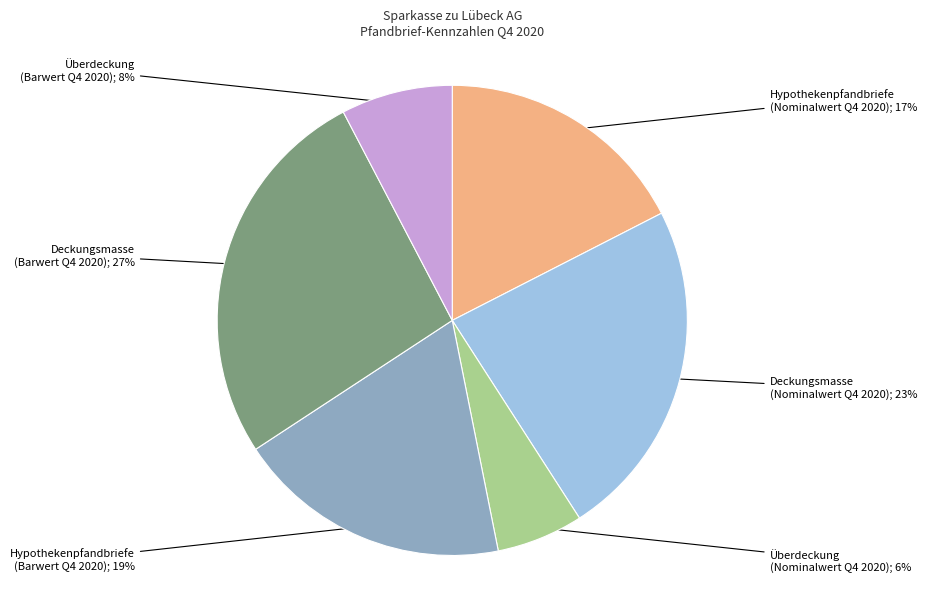

Is there any slice that represents more than half of the pie?

No